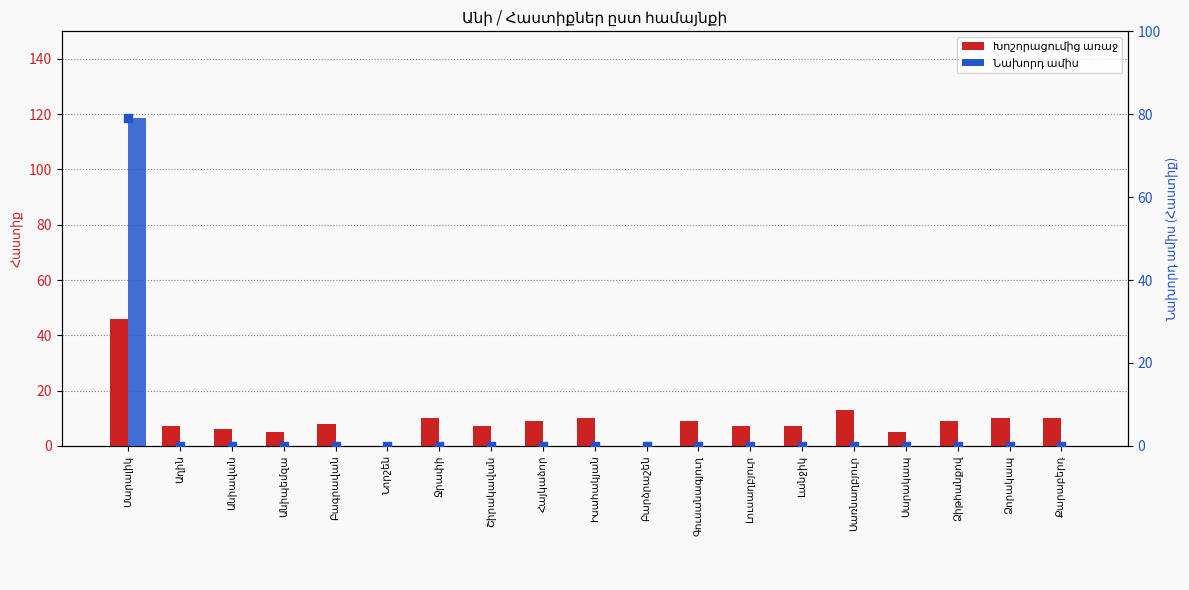

What is the total value across all series at Անիավան?

6